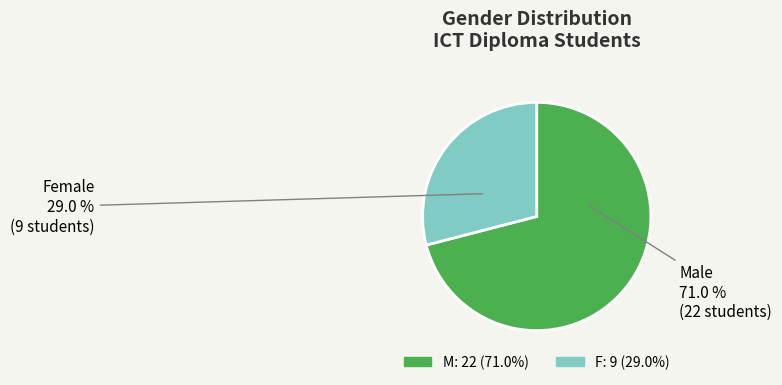

Approximately how many times larger is the value at M compared to F?

2.4